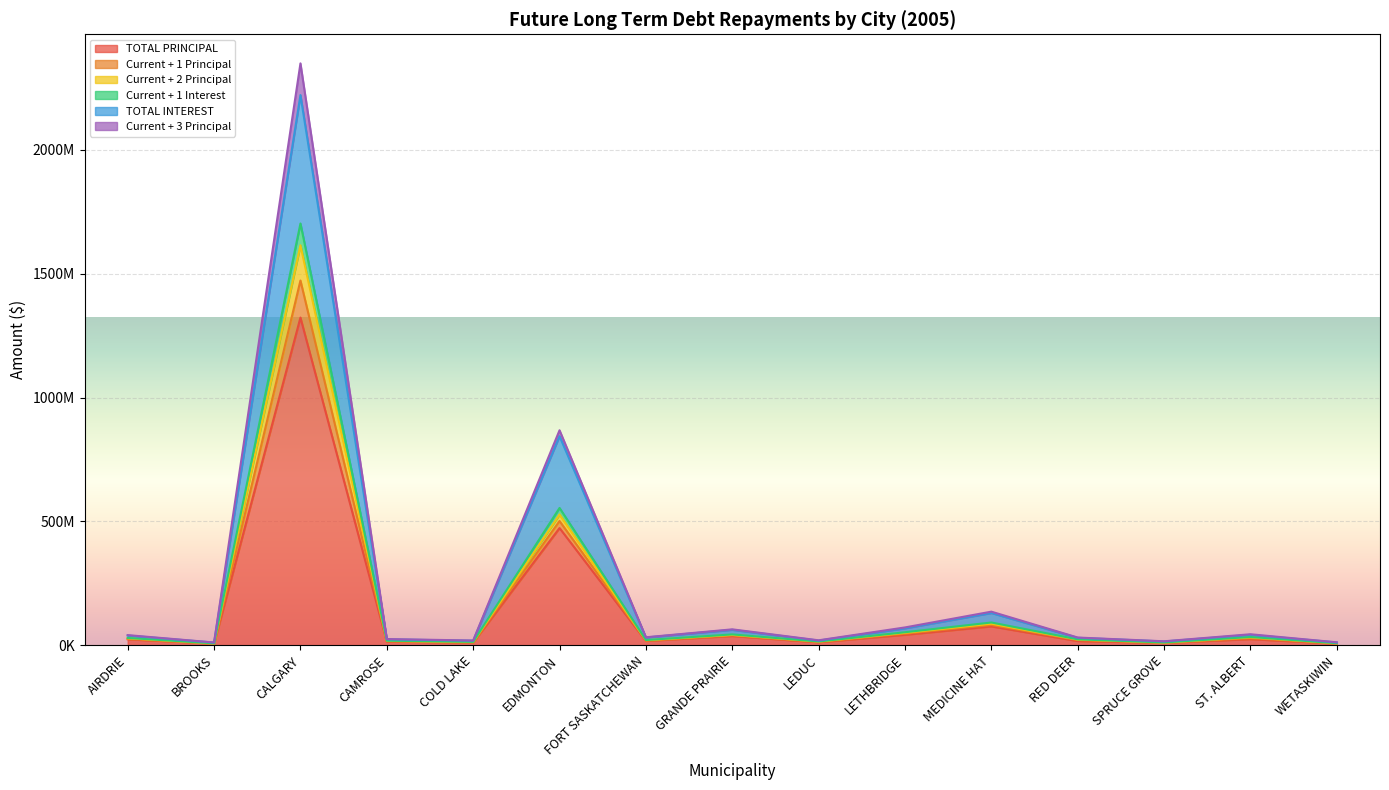

How many distinct data groups are displayed?

6